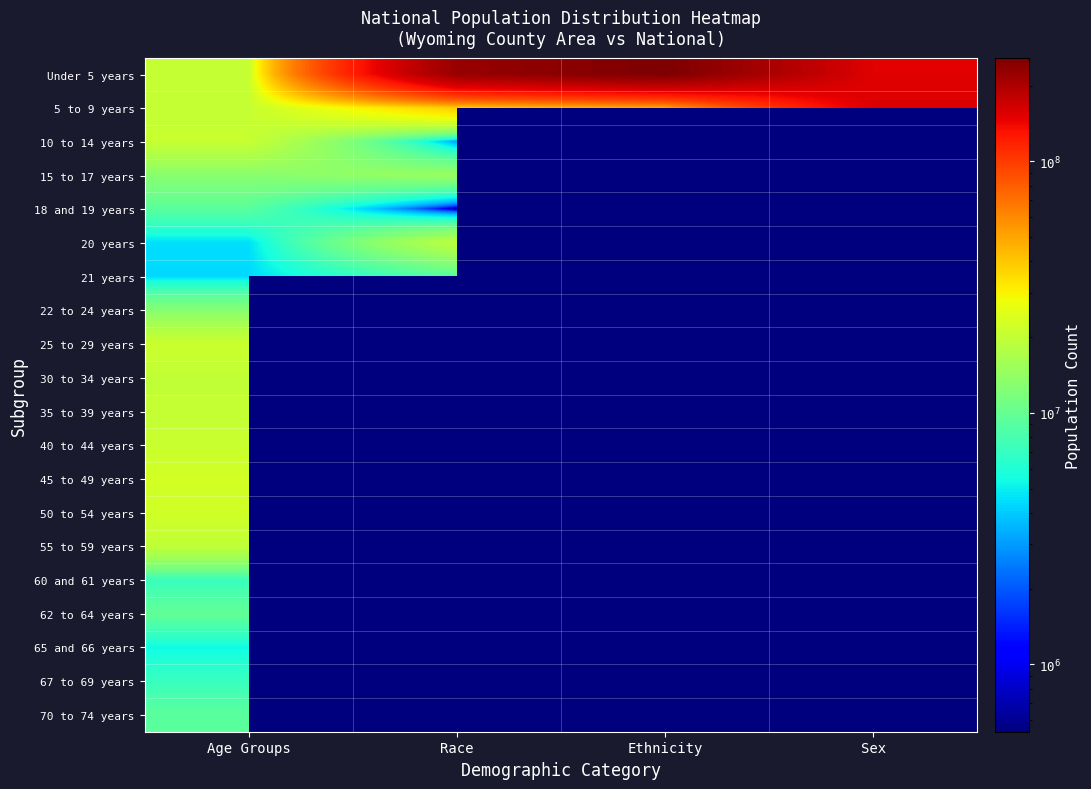

The 25 to 29 years series shows 21101849.0 at Age Groups. True or false?

True